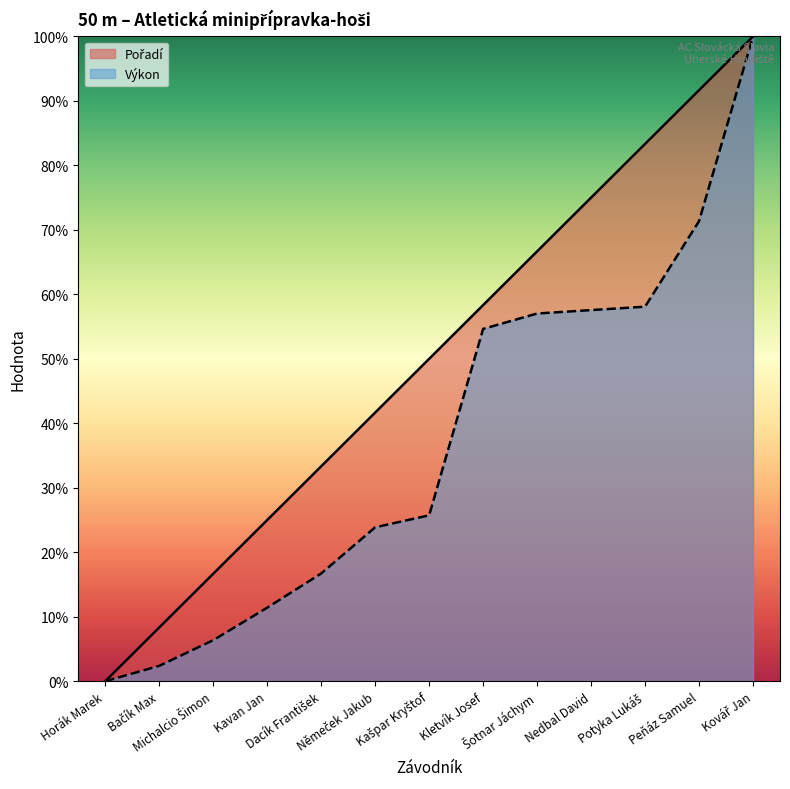

What is the difference between the second highest and second lowest values in the Pořadí series?

83.3